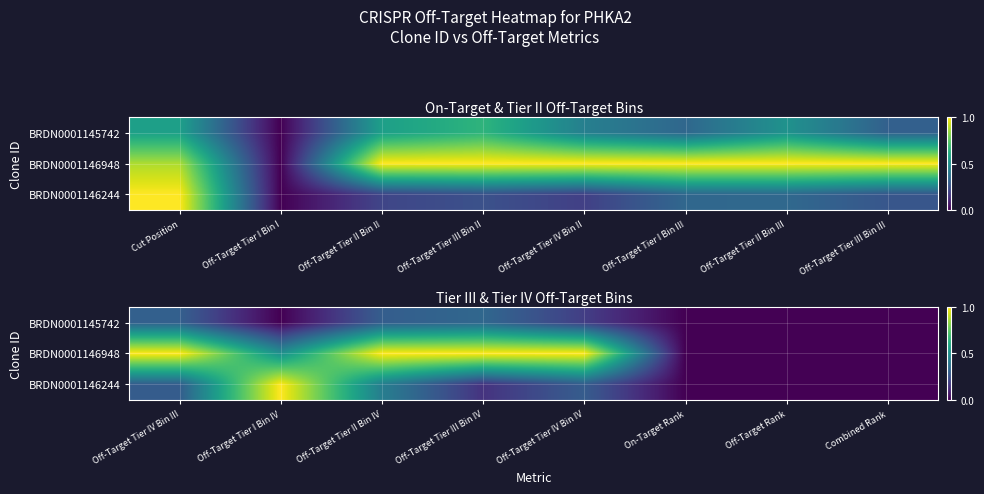

The value of BRDN0001145742 at Off-Target Tier IV Bin III is 0.5. True or false?

False